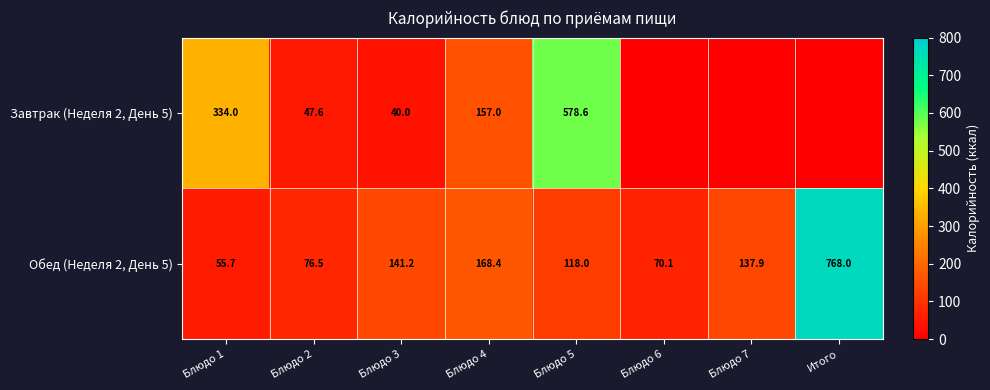

True or false: Завтрак (Неделя 2, День 5) has a value of 40.0 at Блюдо 3.

True